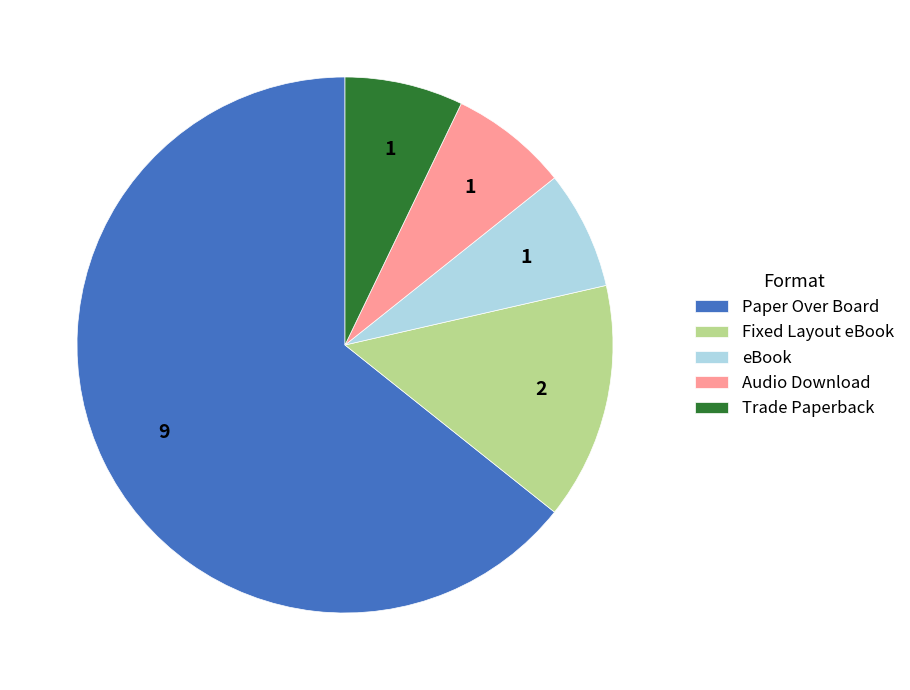

Which has a higher value, Audio Download or Fixed Layout eBook?

Fixed Layout eBook